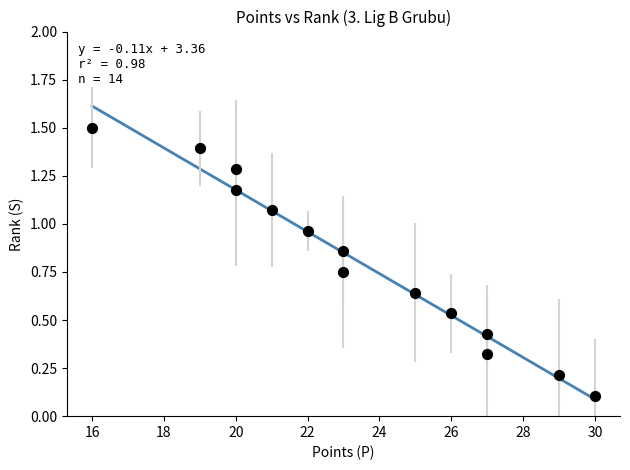

What is the range of X values (max minus min)?

14.0